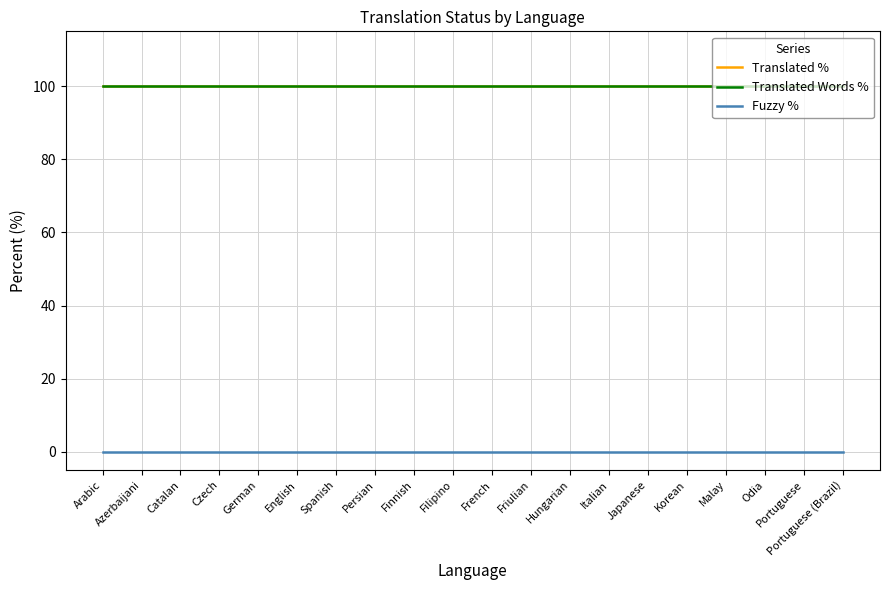

What is the spread (max minus min) of values at Malay?

100